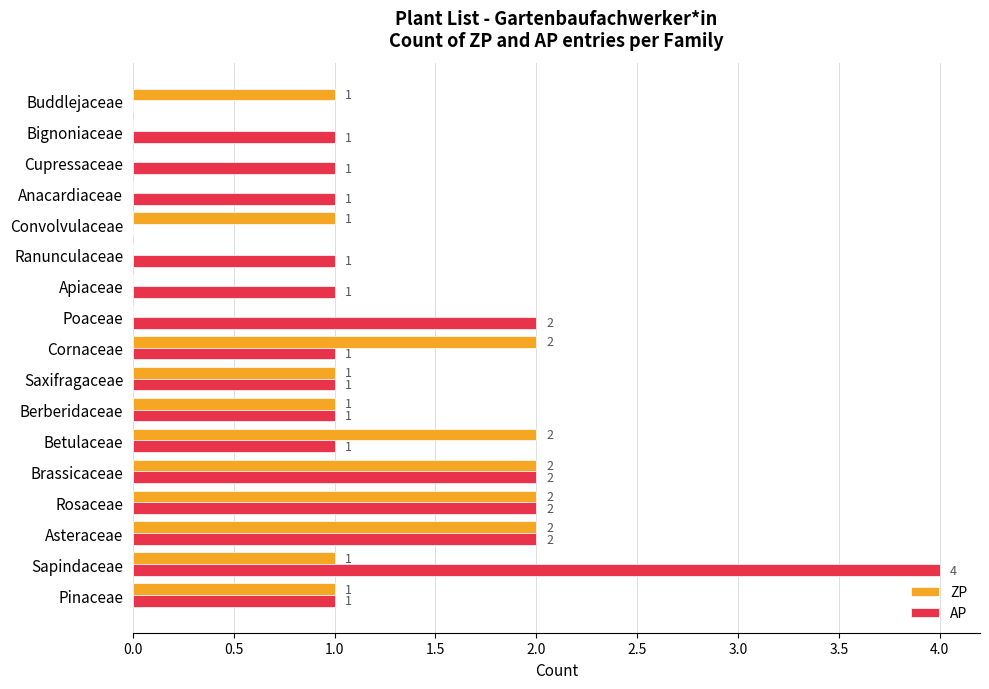

What is the maximum value shown in the chart?

4